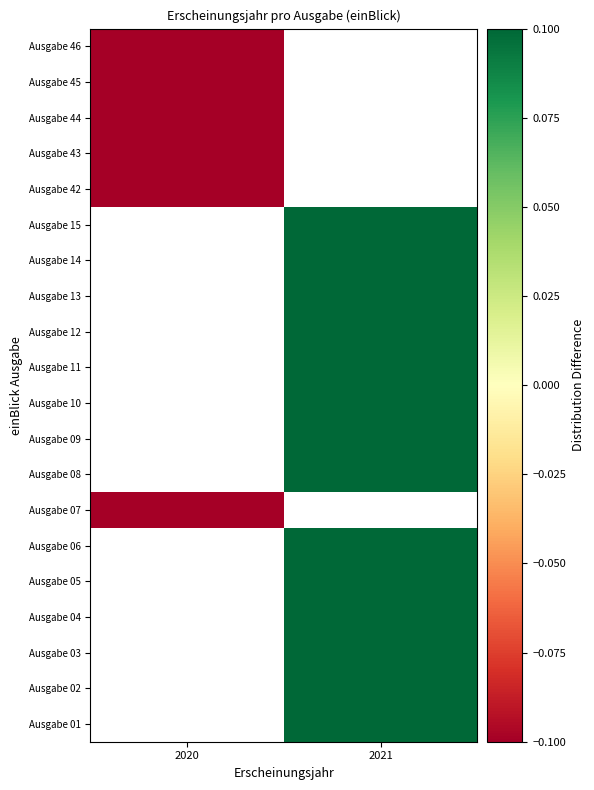

Where does the Ausgabe 02 series first go above 0?

2021